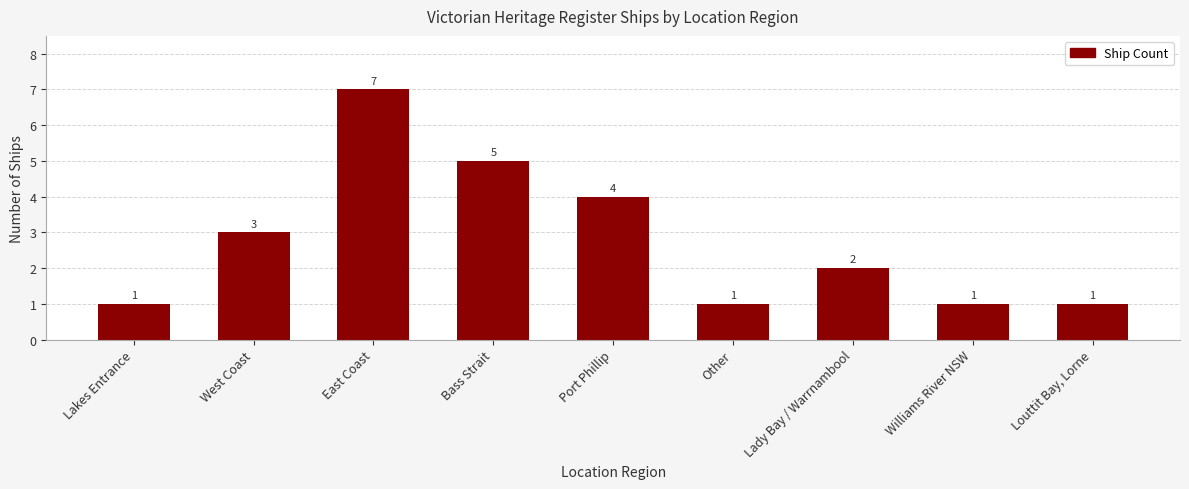

Count the values in the range 1 to 4.

7